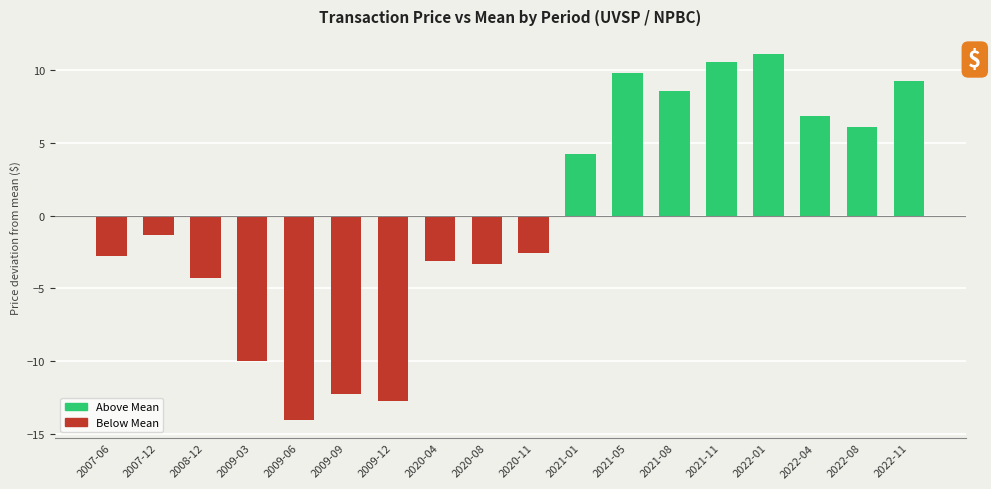

Are the bars horizontal?

No